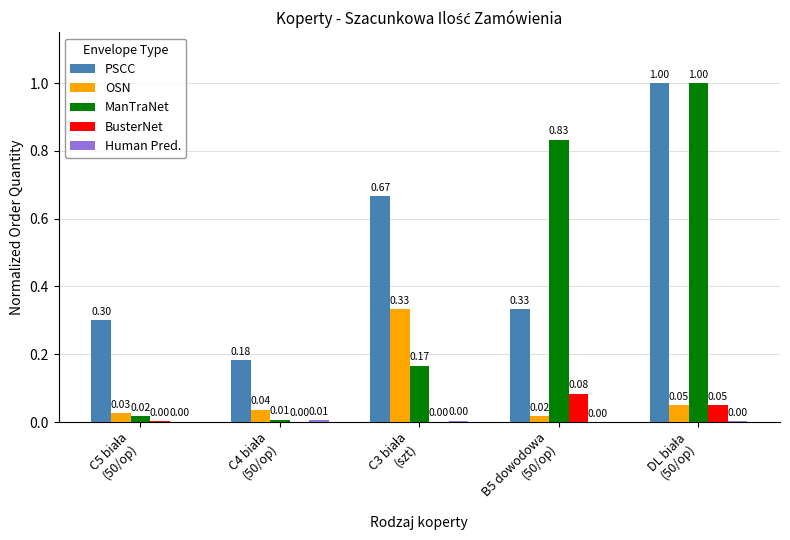

Which series has the largest total across all categories?

PSCC